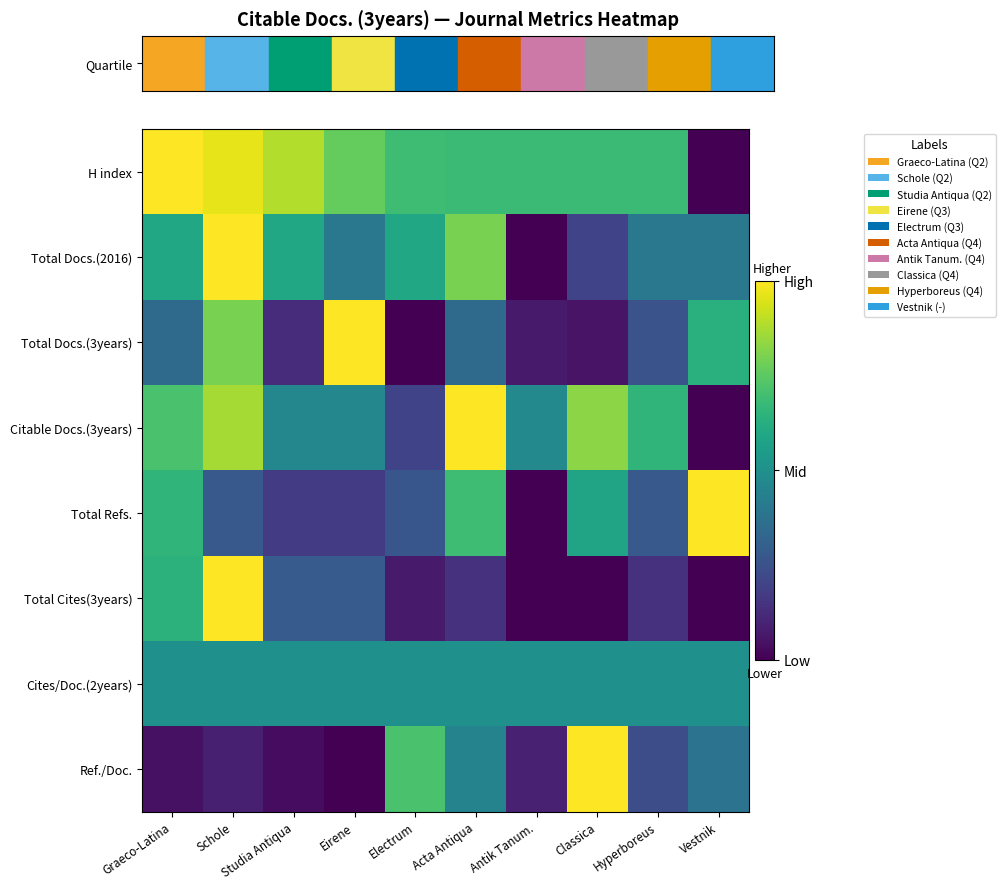

What is the total value across all series at Eirene?

3.6